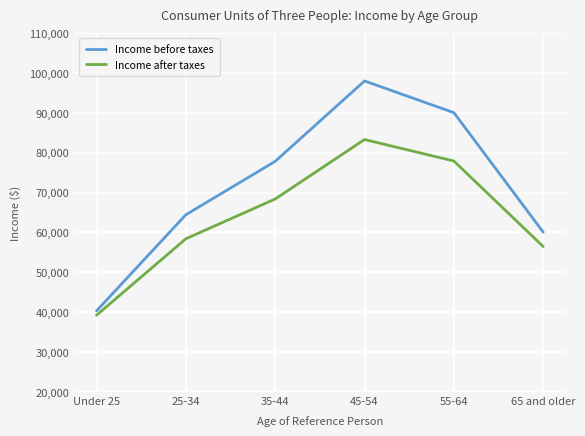

What is the minimum value for Income after taxes?

39242